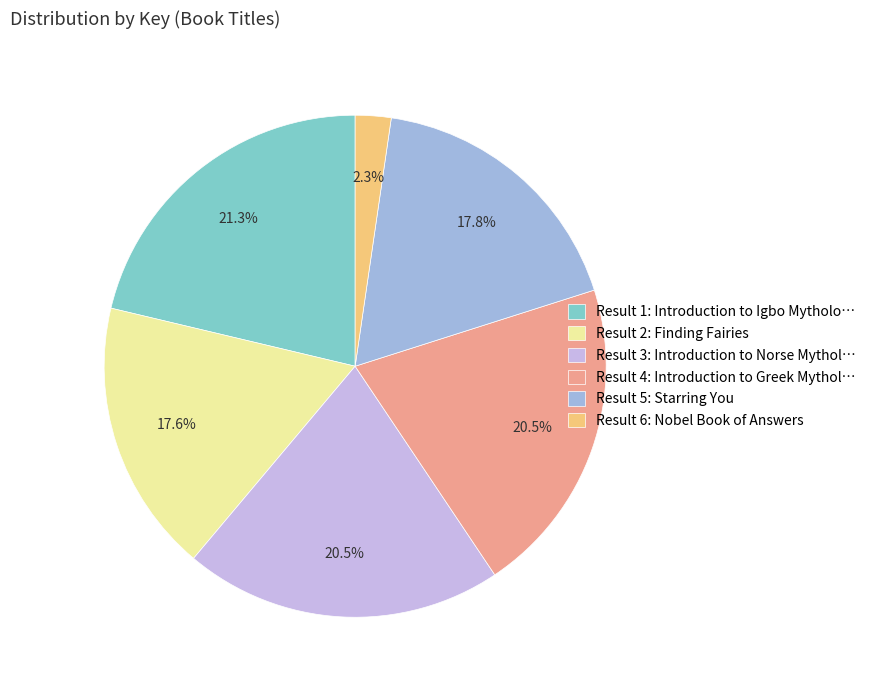

Between Result 2: Finding Fairies and Result 3: Introduction to Norse Mythol…, which is larger?

Result 3: Introduction to Norse Mythol…